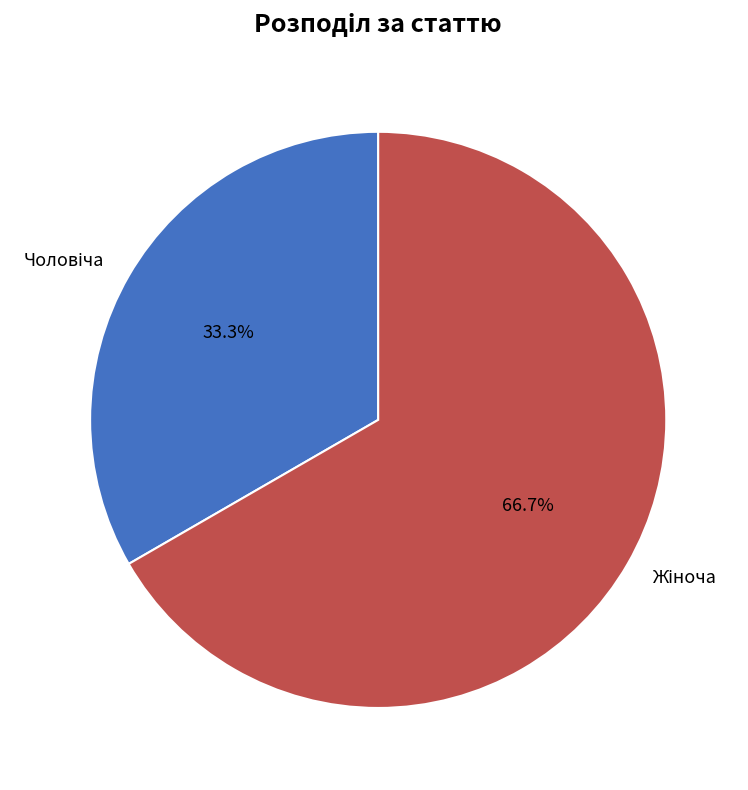

Is there a majority slice in this chart?

Yes